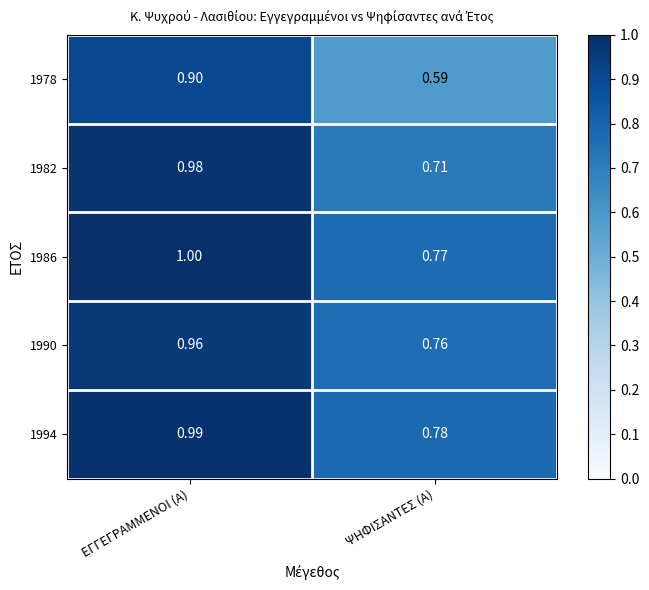

At which label is 1982 closest to 0?

ΨΗΦΙΣΑΝΤΕΣ (Α)